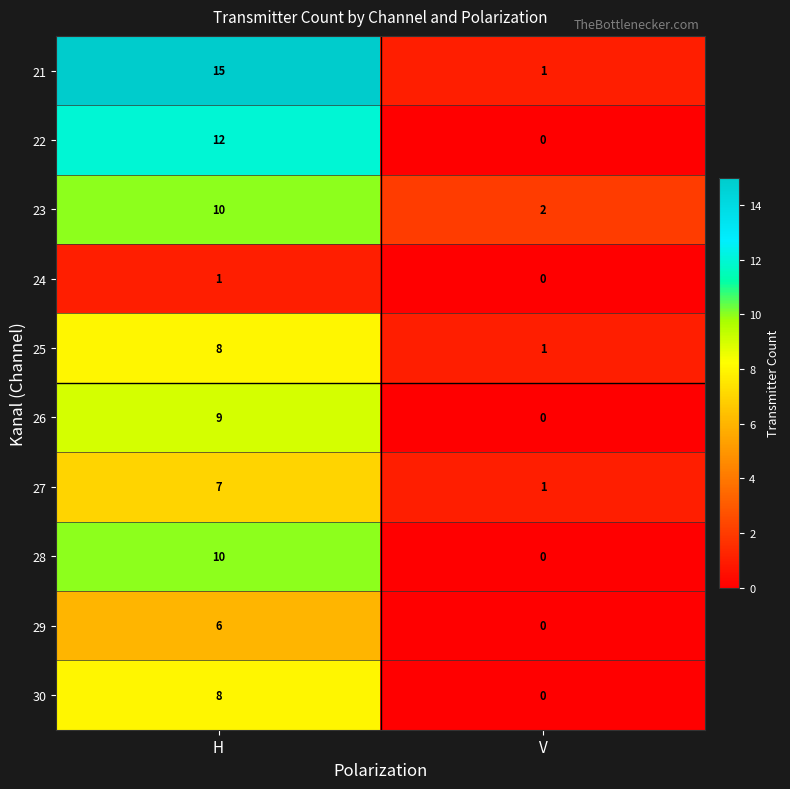

True or false: 23 has a value of 2 at V.

True